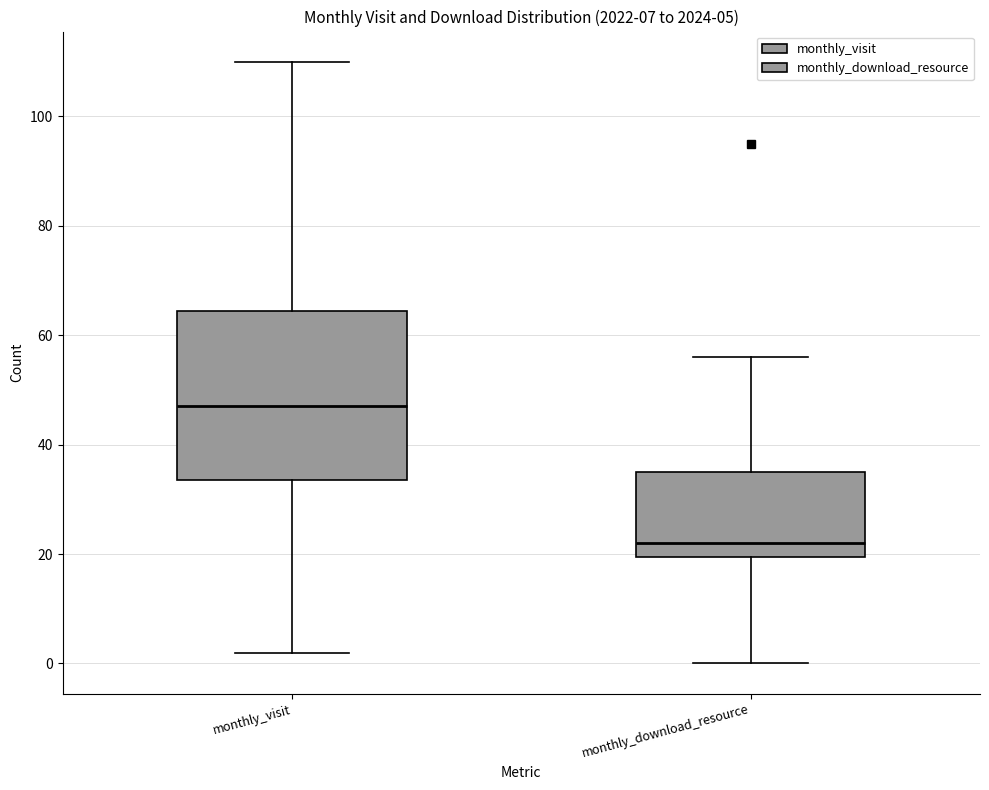

Which box's median line is the highest?

monthly_visit